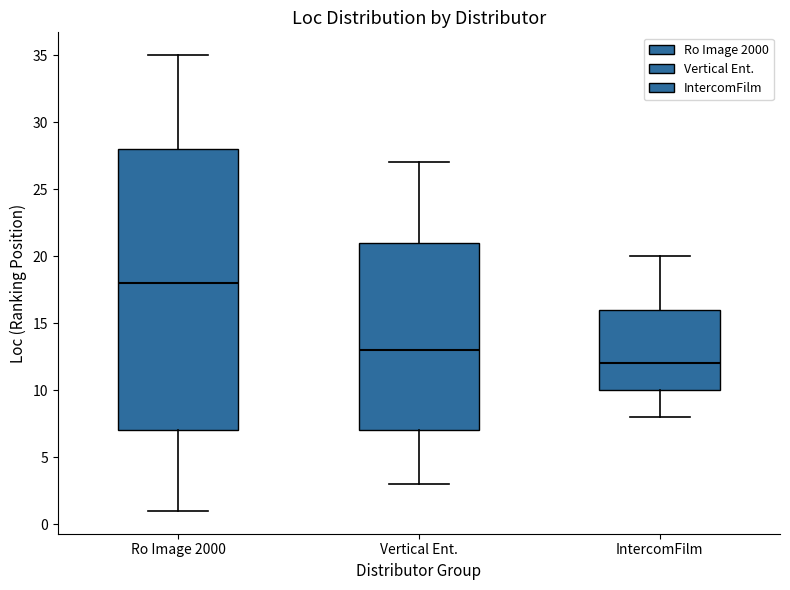

Which box has the lowest median line?

IntercomFilm